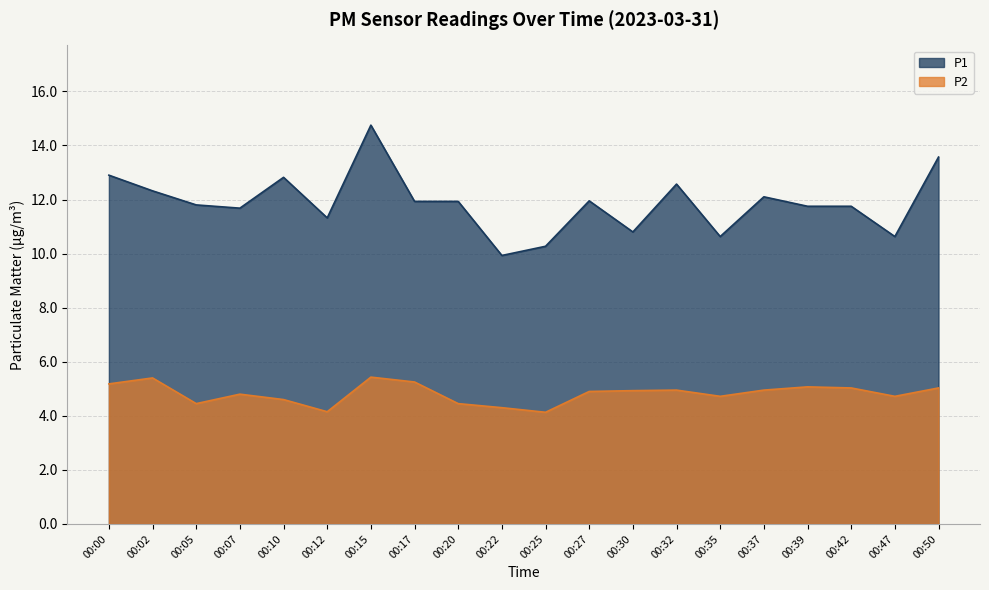

Which category has the highest value in the P2 series?

00:15